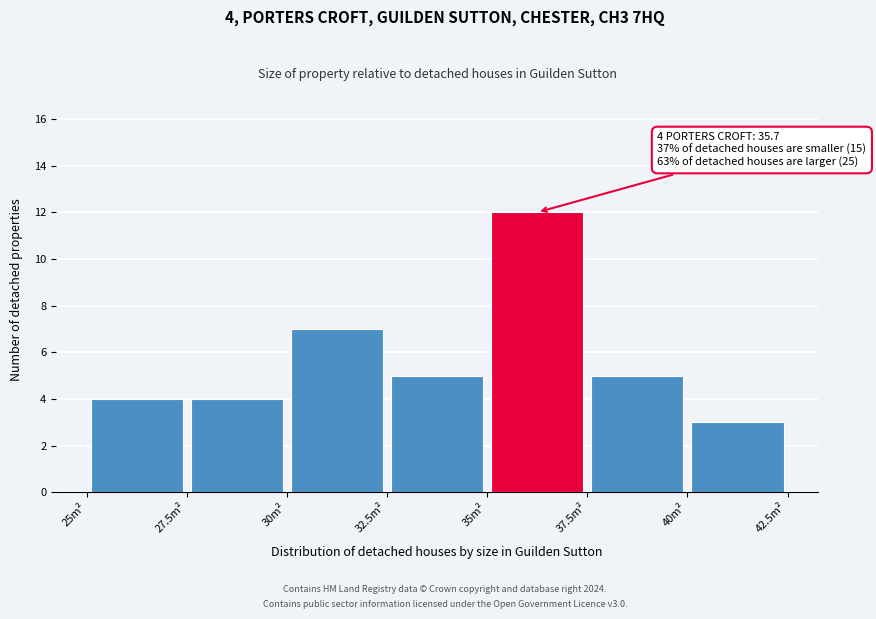

Over which range of the x-axis is the bar tallest?

35.0 to 37.5